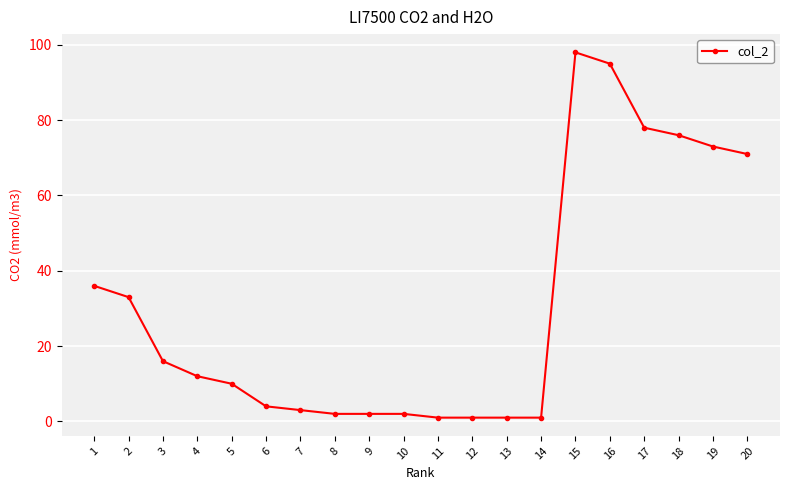

Which has a higher value, 20 or 14?

20